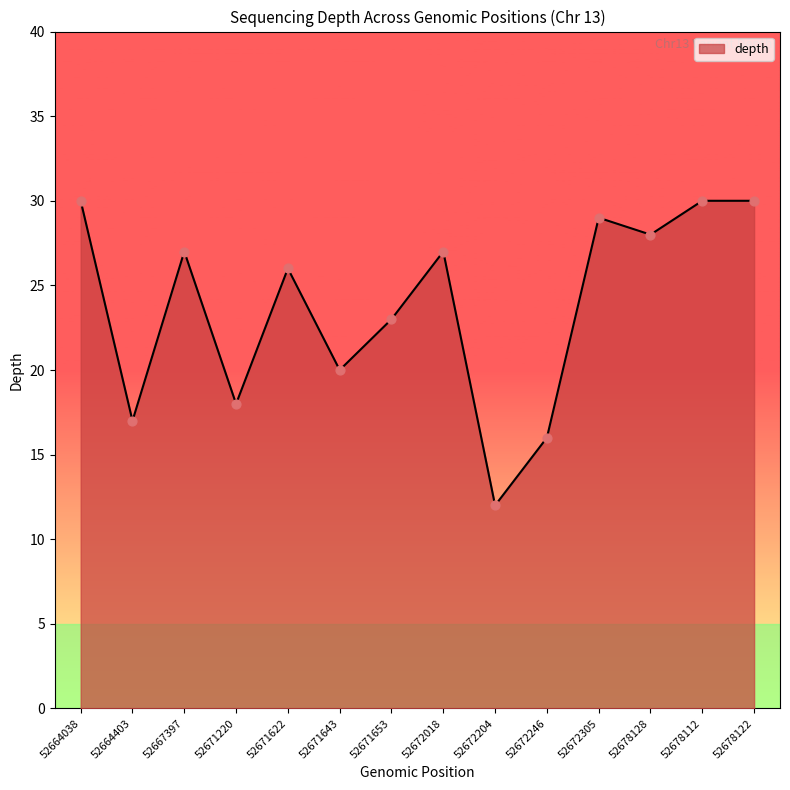

What is the change in value from 52671622 to 52672305?

+3